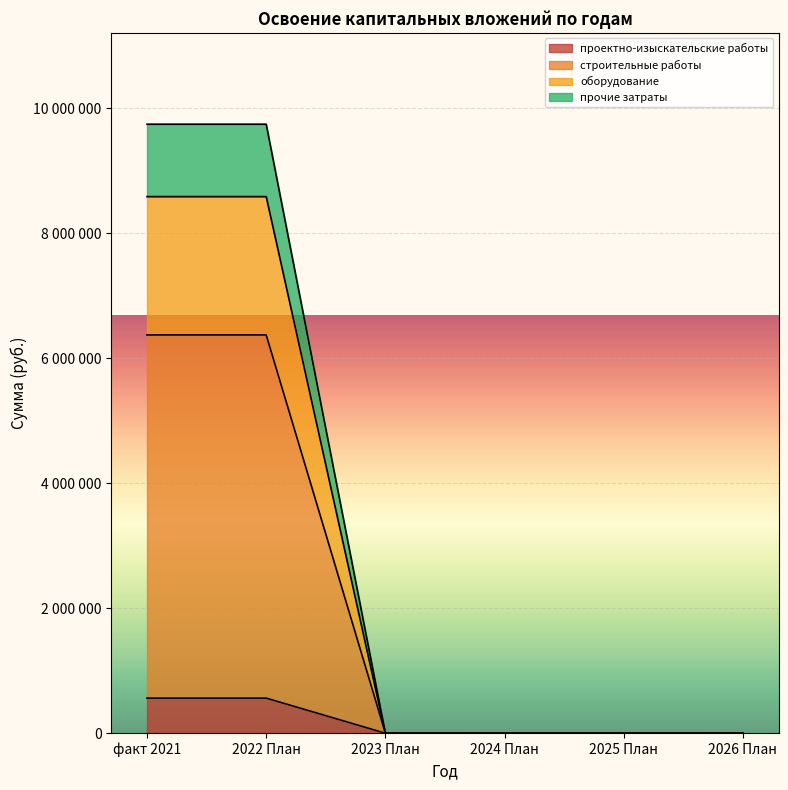

True or false: строительные работы has a value of -5654491 at 2024 План.

False